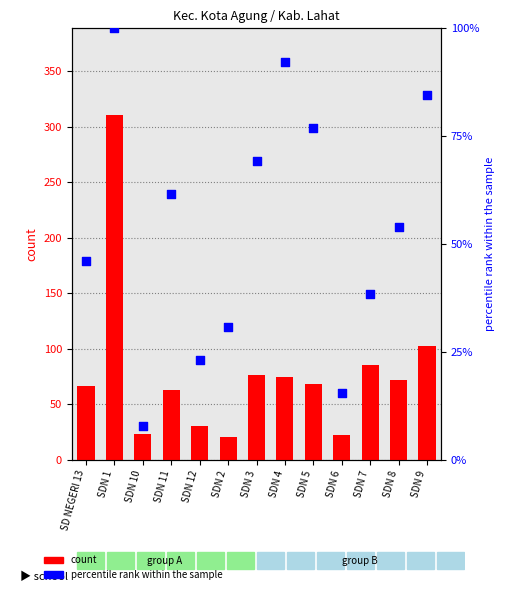

Which series reaches the minimum Y coordinate?

percentile rank within the sample